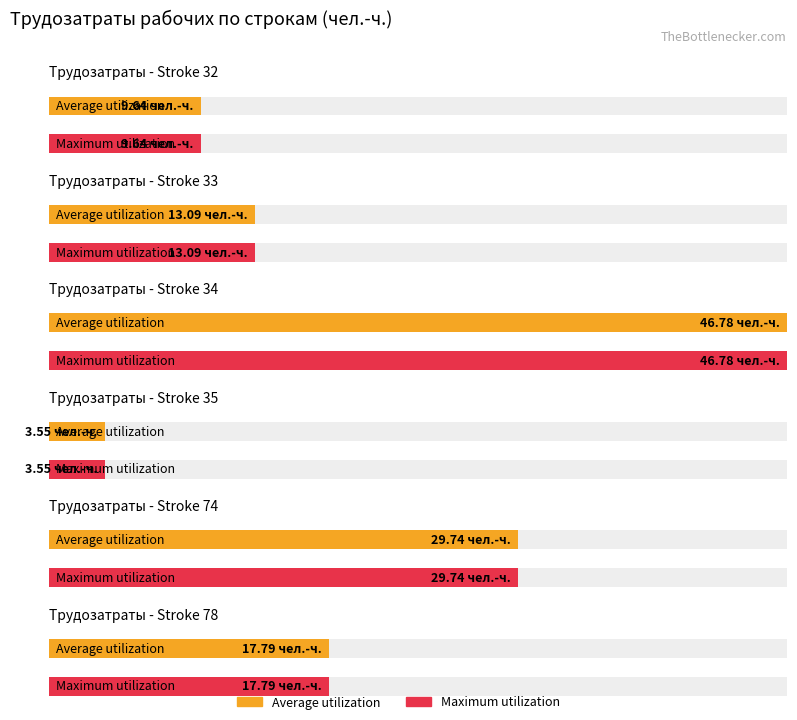

Where is Maximum utilization nearest to the value 25?

Row 74